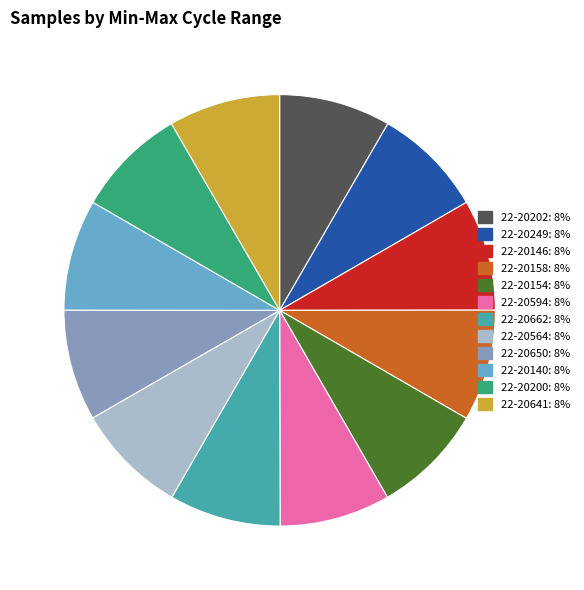

Is 22-20146 the majority of the pie?

No